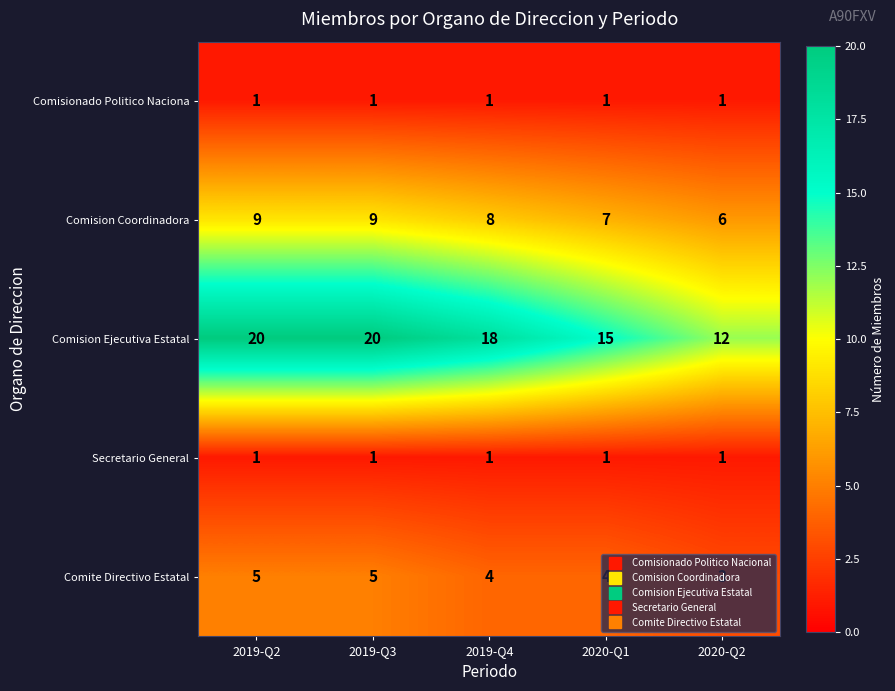

Which series has the largest total across all categories?

Comision Ejecutiva Estatal